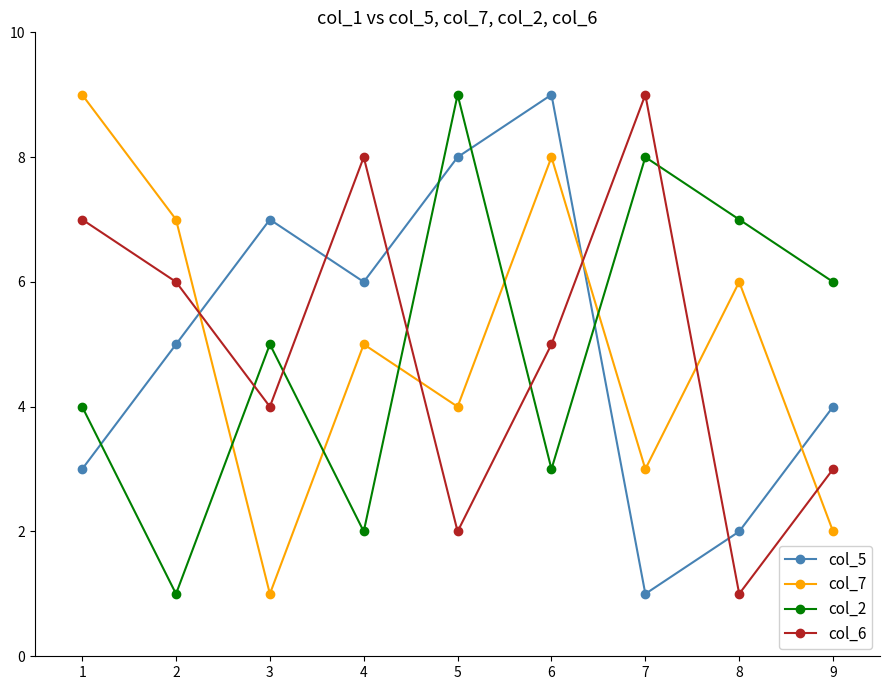

The value of col_2 at 5 is 2. True or false?

False